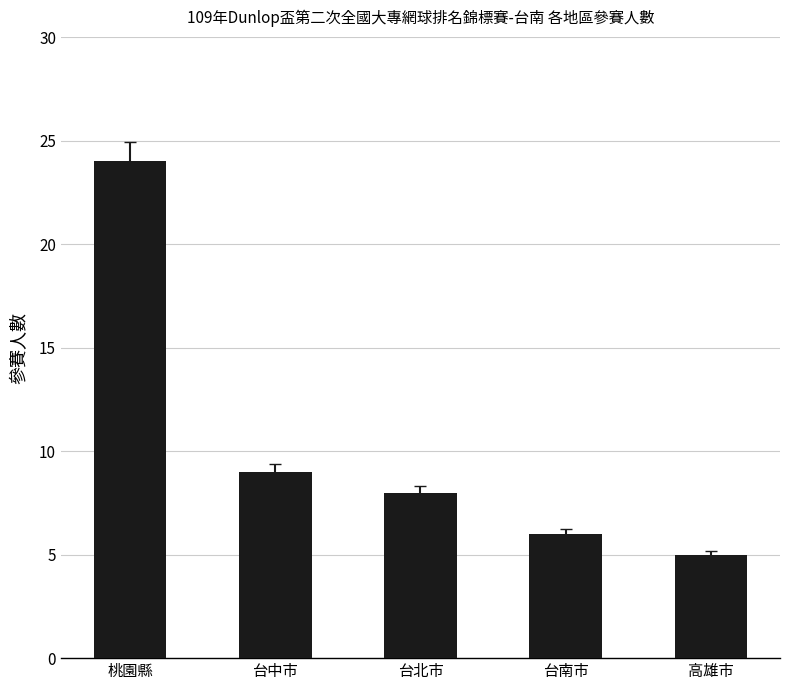

What position from the left is 台中市?

2